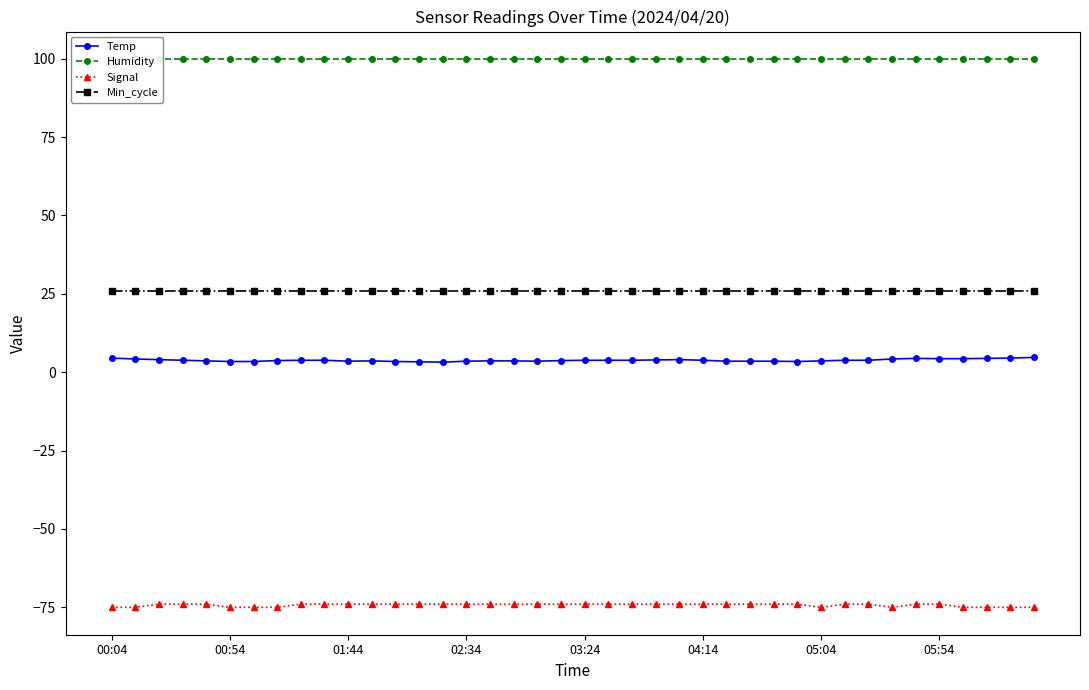

The Signal series shows -74.0 at 01:44. True or false?

True